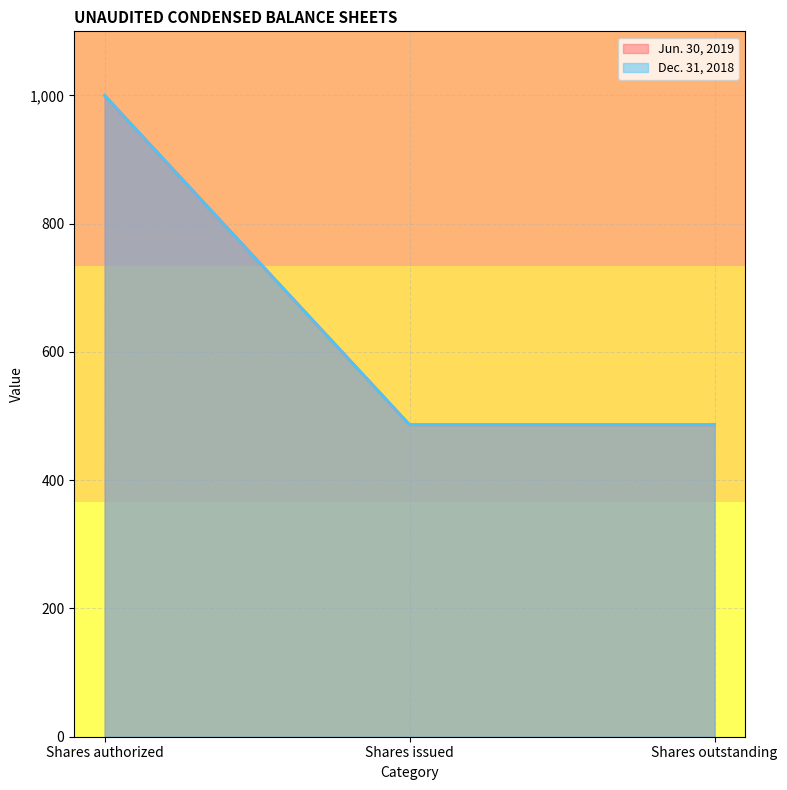

Which label corresponds to the largest value in the chart?

Shares authorized